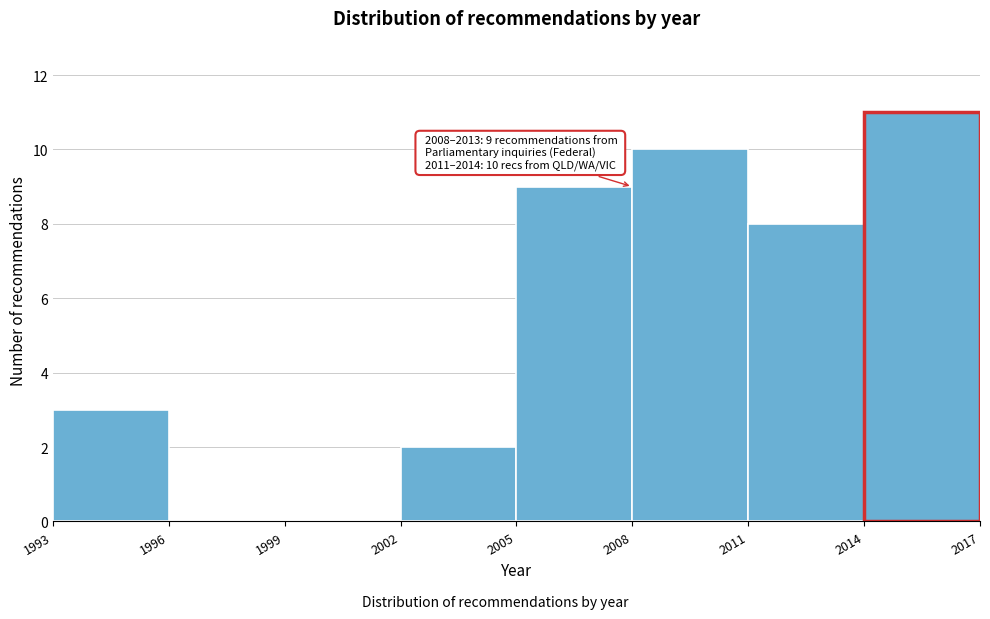

Over which range of the x-axis is the bar tallest?

2014 to 2017